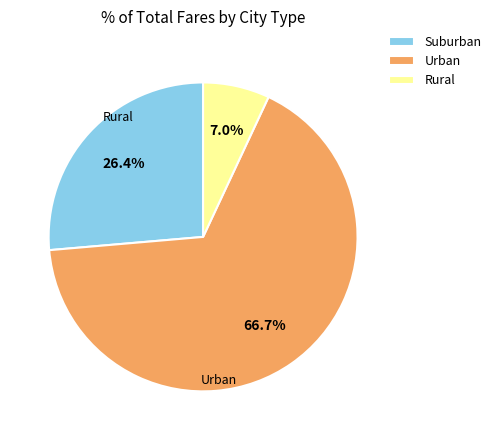

Count the number of slices in the pie.

3